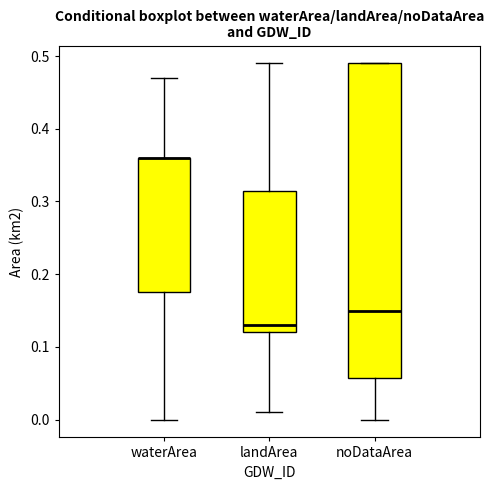

Which box is the tallest, from its lower edge to its upper edge?

noDataArea